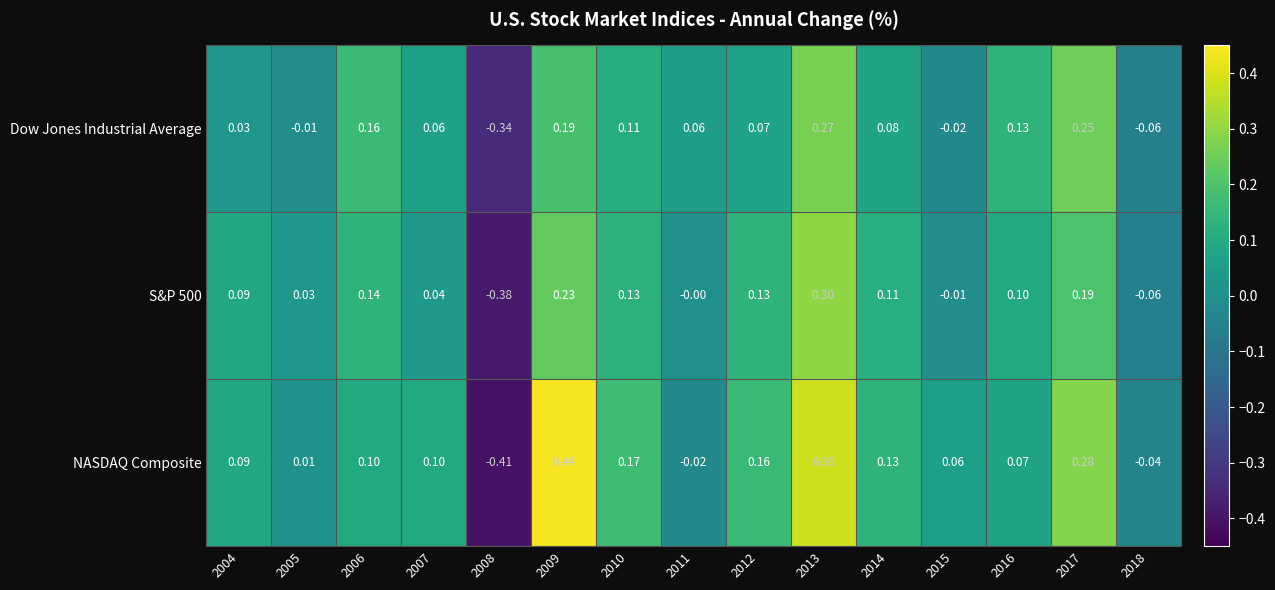

Which series has the widest spread of values?

NASDAQ Composite